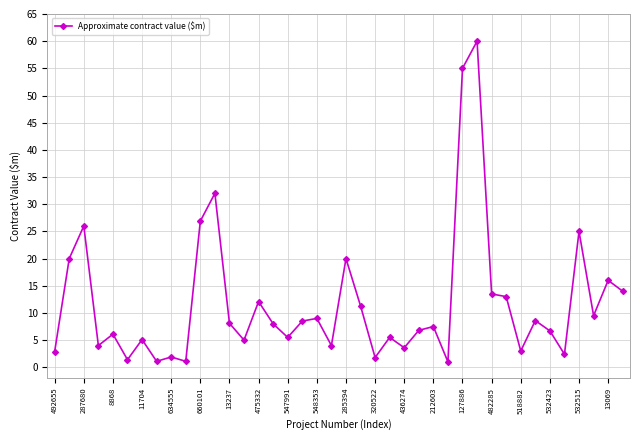

True or false: the data has more than 1 interior local peaks.

True